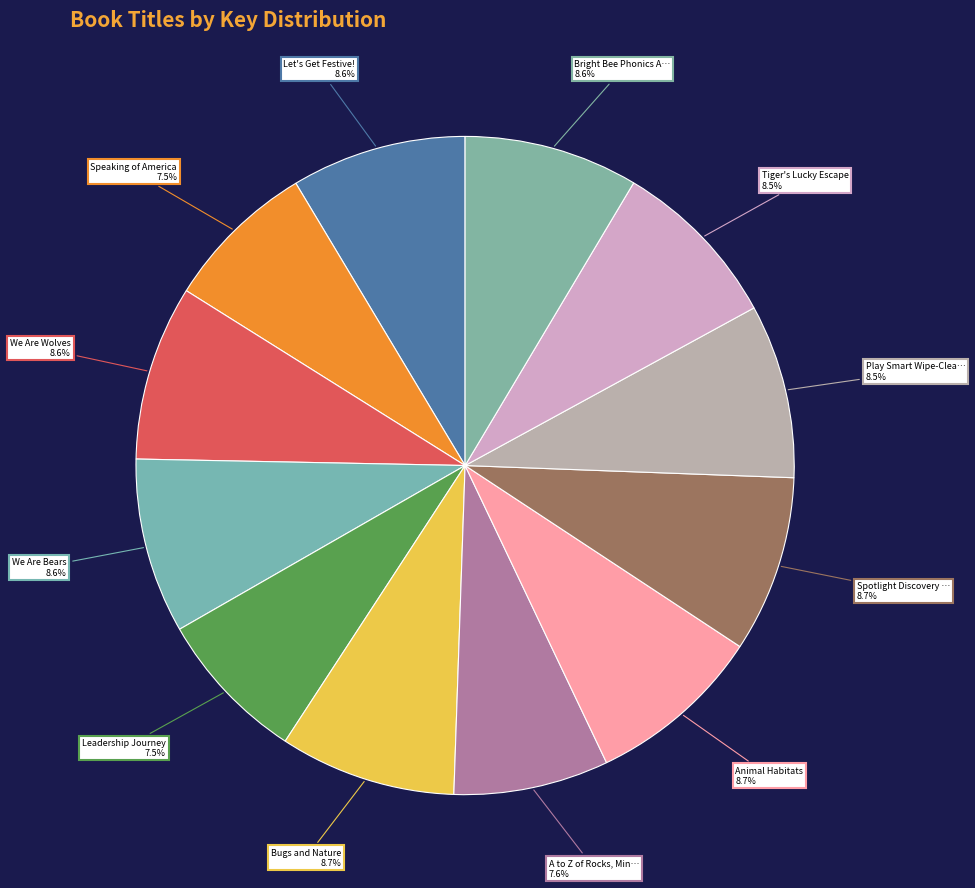

How many segments does this pie chart have?

12